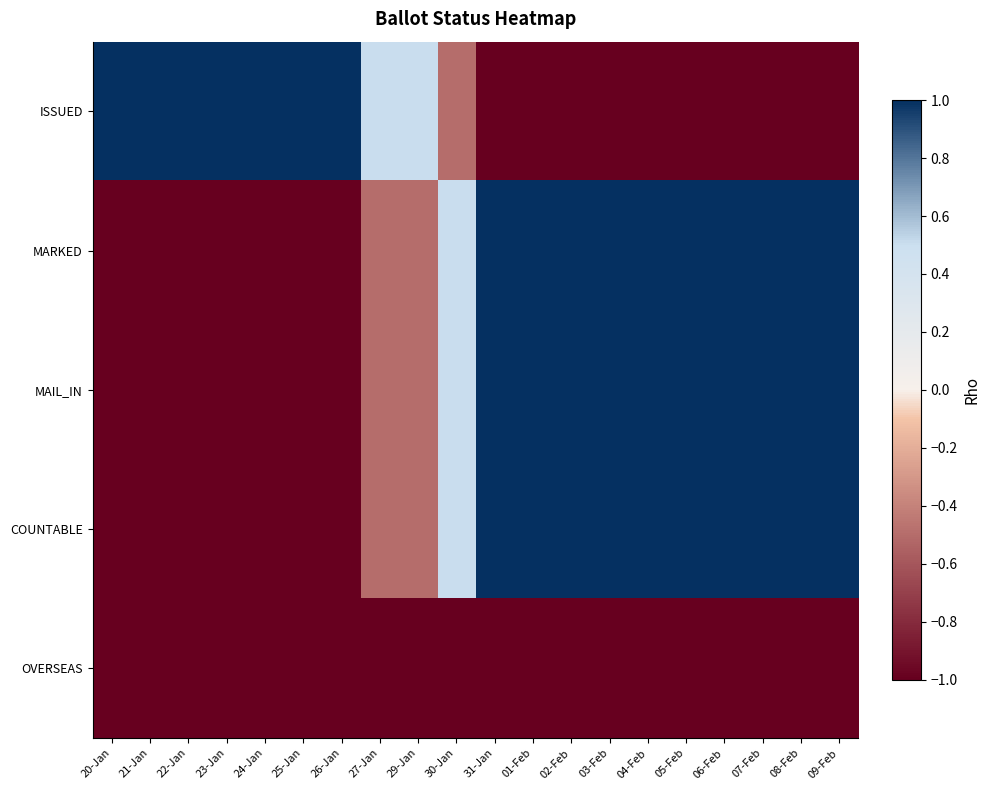

Reading left to right, transcribe all the data shown in this chart.

ISSUED: 20-Jan=1.0	21-Jan=1.0	22-Jan=1.0	23-Jan=1.0	24-Jan=1.0	25-Jan=1.0	26-Jan=1.0	27-Jan=0.5	29-Jan=0.5	30-Jan=-0.5	31-Jan=-1.0	01-Feb=-1.0	02-Feb=-1.0	03-Feb=-1.0	04-Feb=-1.0	05-Feb=-1.0	06-Feb=-1.0	07-Feb=-1.0	08-Feb=-1.0	09-Feb=-1.0
MARKED: 20-Jan=-1.0	21-Jan=-1.0	22-Jan=-1.0	23-Jan=-1.0	24-Jan=-1.0	25-Jan=-1.0	26-Jan=-1.0	27-Jan=-0.5	29-Jan=-0.5	30-Jan=0.5	31-Jan=1.0	01-Feb=1.0	02-Feb=1.0	03-Feb=1.0	04-Feb=1.0	05-Feb=1.0	06-Feb=1.0	07-Feb=1.0	08-Feb=1.0	09-Feb=1.0
MAIL_IN: 20-Jan=-1.0	21-Jan=-1.0	22-Jan=-1.0	23-Jan=-1.0	24-Jan=-1.0	25-Jan=-1.0	26-Jan=-1.0	27-Jan=-0.5	29-Jan=-0.5	30-Jan=0.5	31-Jan=1.0	01-Feb=1.0	02-Feb=1.0	03-Feb=1.0	04-Feb=1.0	05-Feb=1.0	06-Feb=1.0	07-Feb=1.0	08-Feb=1.0	09-Feb=1.0
COUNTABLE: 20-Jan=-1.0	21-Jan=-1.0	22-Jan=-1.0	23-Jan=-1.0	24-Jan=-1.0	25-Jan=-1.0	26-Jan=-1.0	27-Jan=-0.5	29-Jan=-0.5	30-Jan=0.5	31-Jan=1.0	01-Feb=1.0	02-Feb=1.0	03-Feb=1.0	04-Feb=1.0	05-Feb=1.0	06-Feb=1.0	07-Feb=1.0	08-Feb=1.0	09-Feb=1.0
OVERSEAS: 20-Jan=-1.0	21-Jan=-1.0	22-Jan=-1.0	23-Jan=-1.0	24-Jan=-1.0	25-Jan=-1.0	26-Jan=-1.0	27-Jan=-1.0	29-Jan=-1.0	30-Jan=-1.0	31-Jan=-1.0	01-Feb=-1.0	02-Feb=-1.0	03-Feb=-1.0	04-Feb=-1.0	05-Feb=-1.0	06-Feb=-1.0	07-Feb=-1.0	08-Feb=-1.0	09-Feb=-1.0